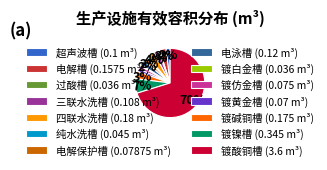

Is the sum of 电泳槽 (0.12 m³) and 四联水洗槽 (0.18 m³) greater than half?

No